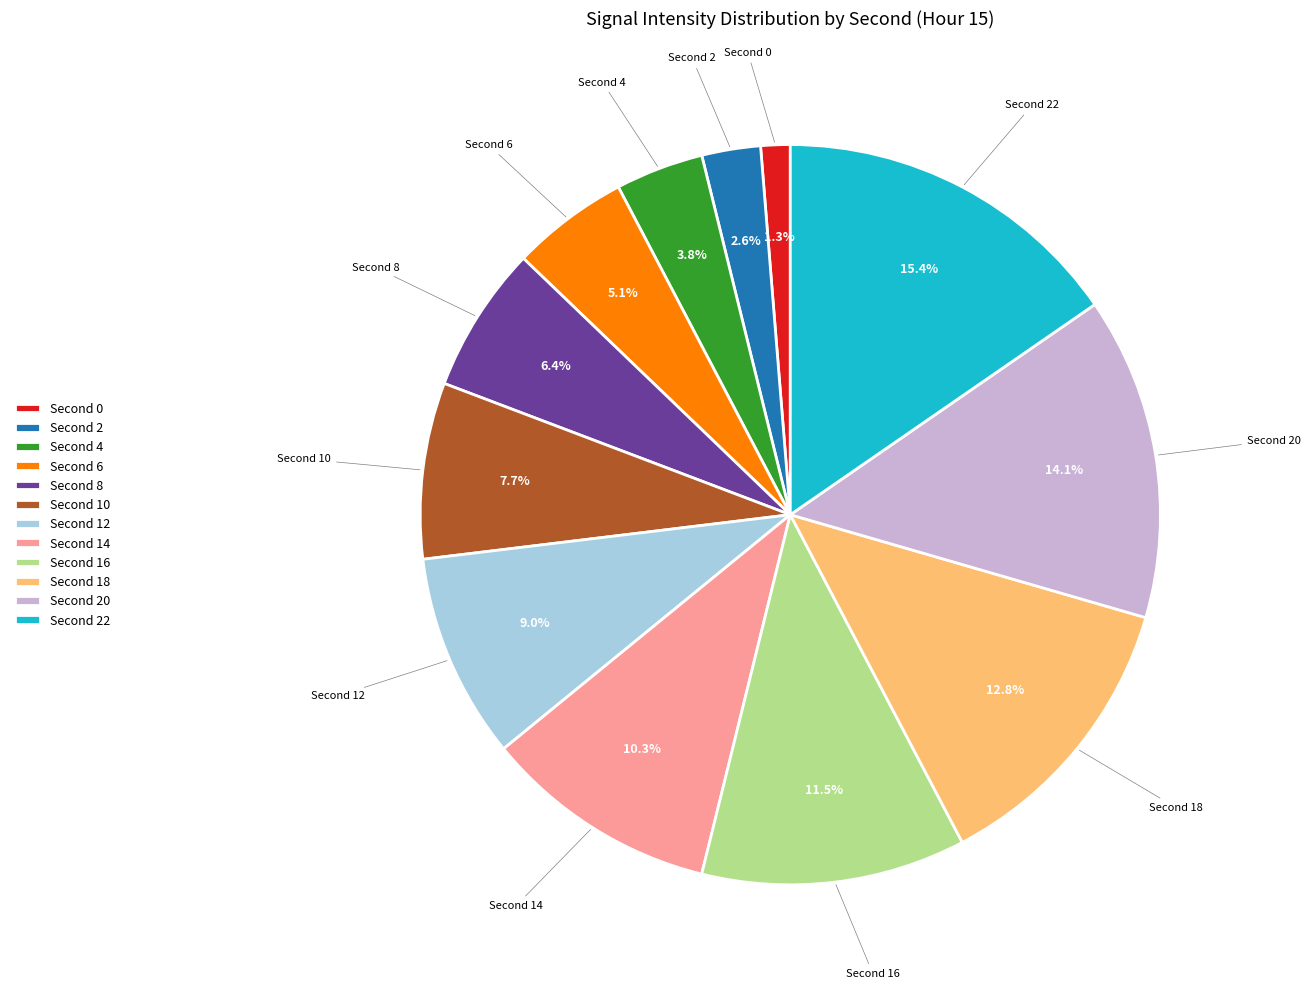

How many slices are in this pie chart?

12